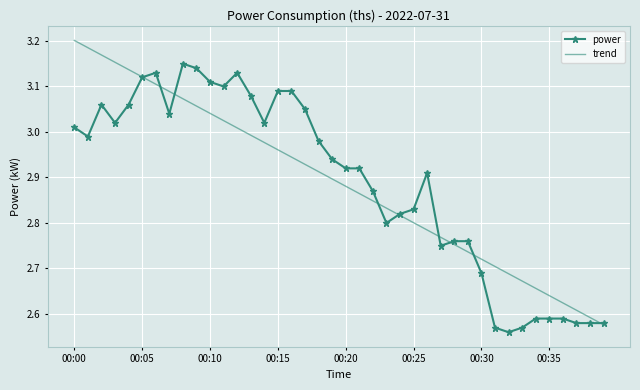

Which series has the widest spread of values?

trend